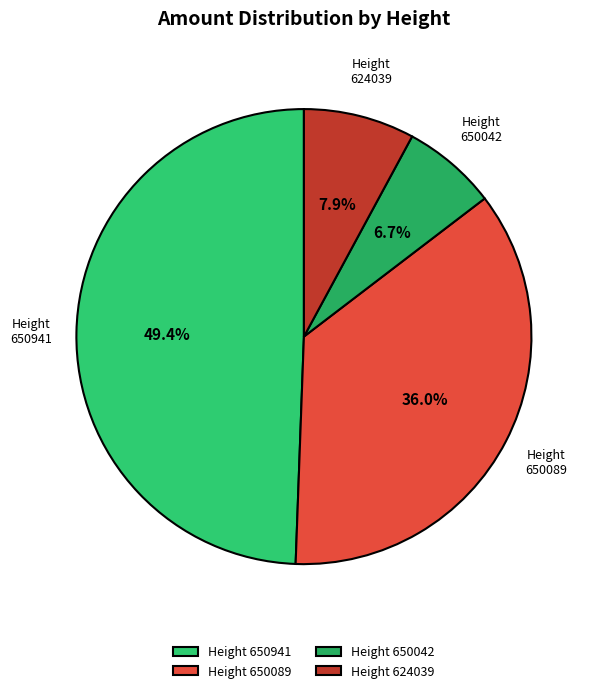

What is the largest slice in the pie chart?

Height 650941